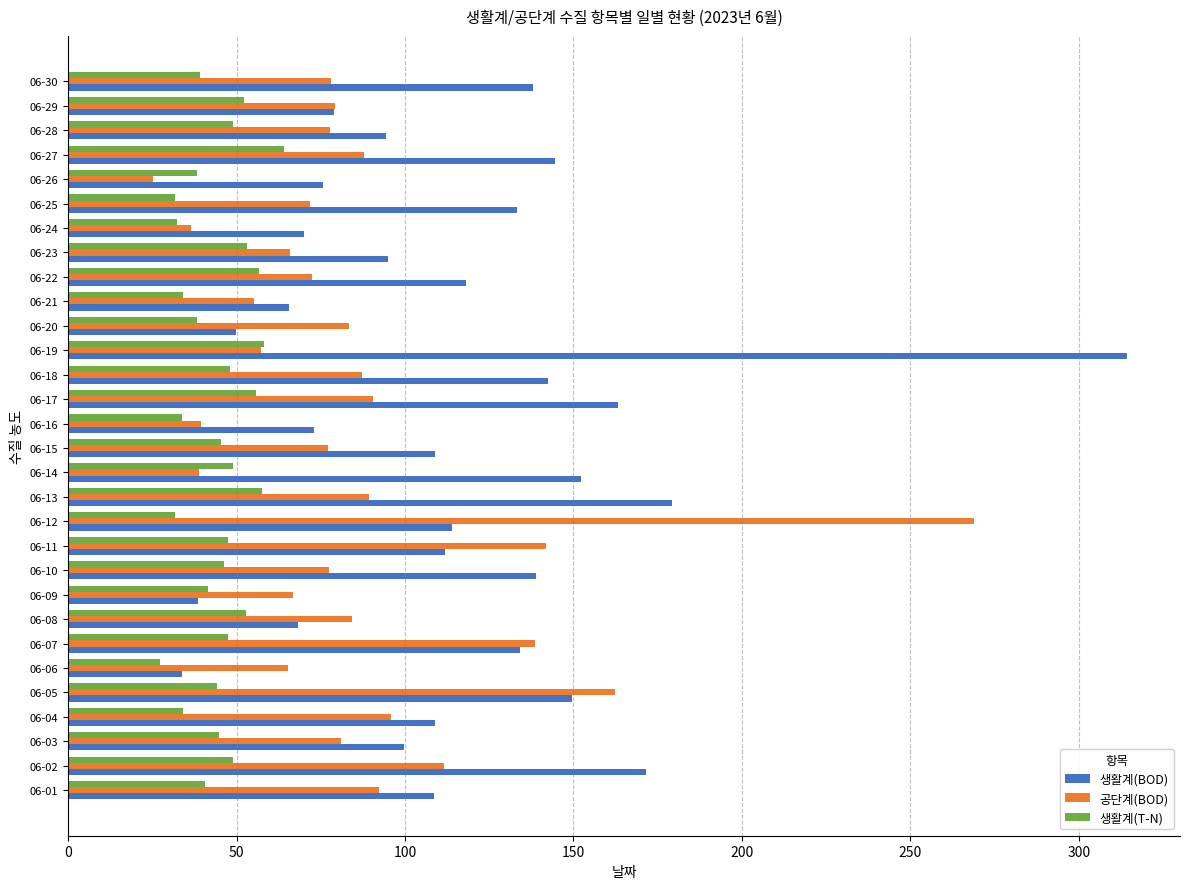

What is the difference between the 생활계(T-N) values at 06-22 and 06-09?

15.2